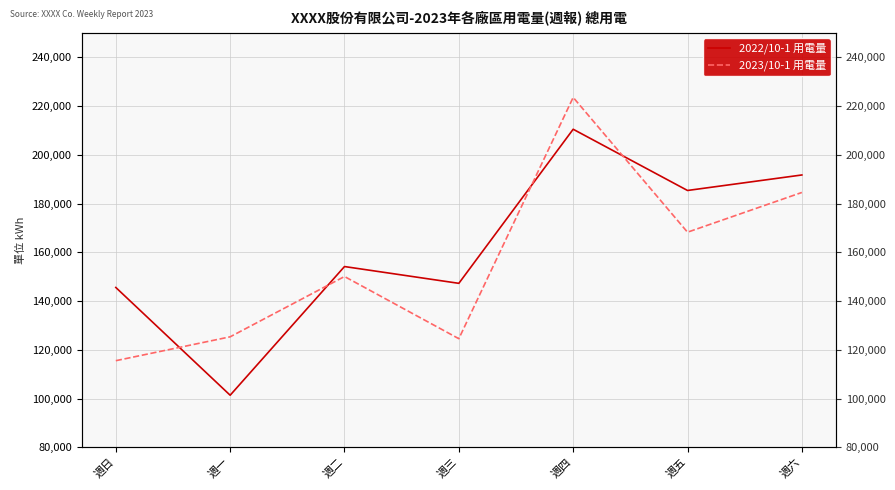

Where is the first local minimum for 2022/10-1 用電量?

週一